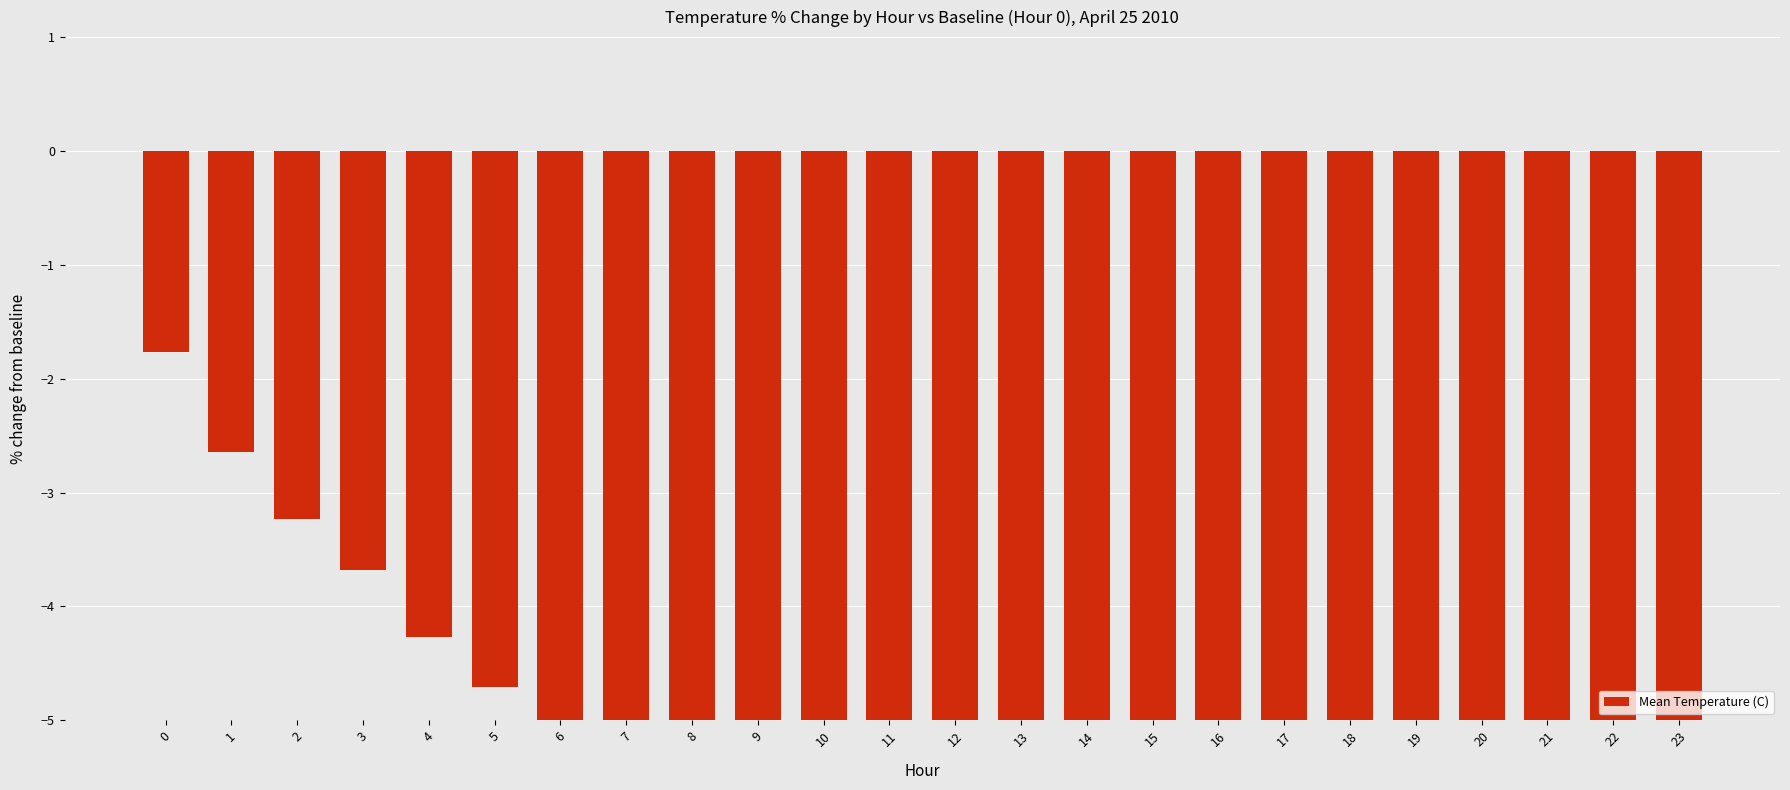

At which label is the value closest to -5?

5